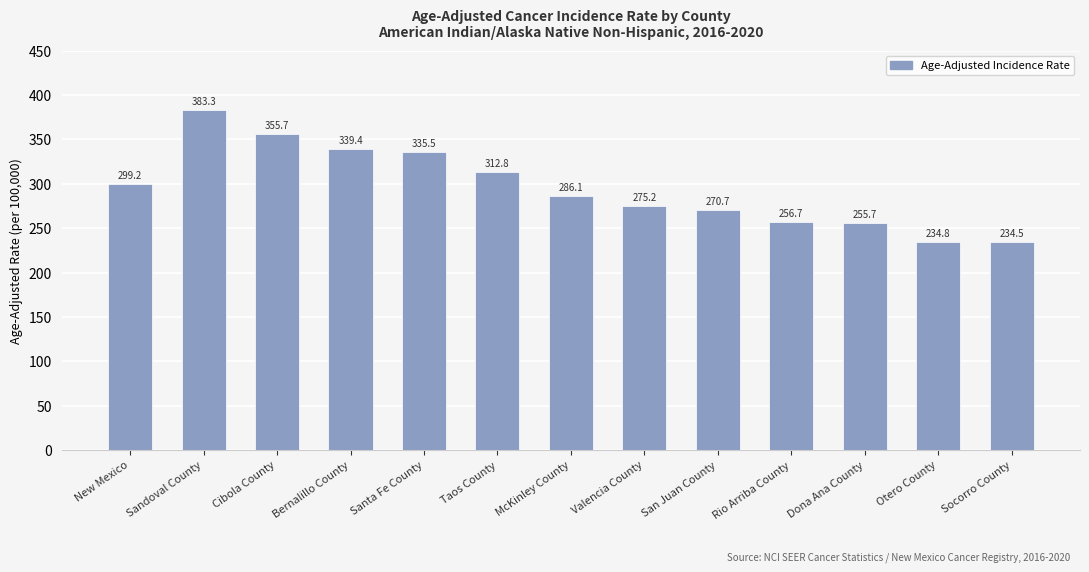

Where does the data first go above 286?

New Mexico